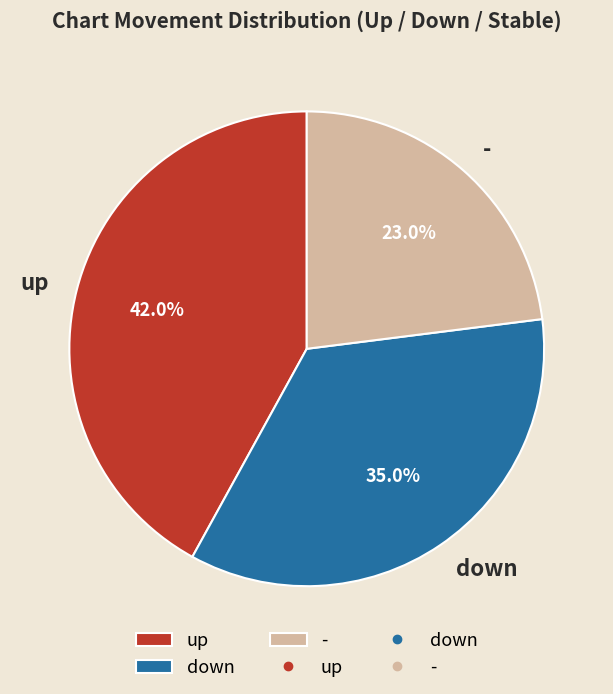

What is the total percentage of down and up?

77.0%